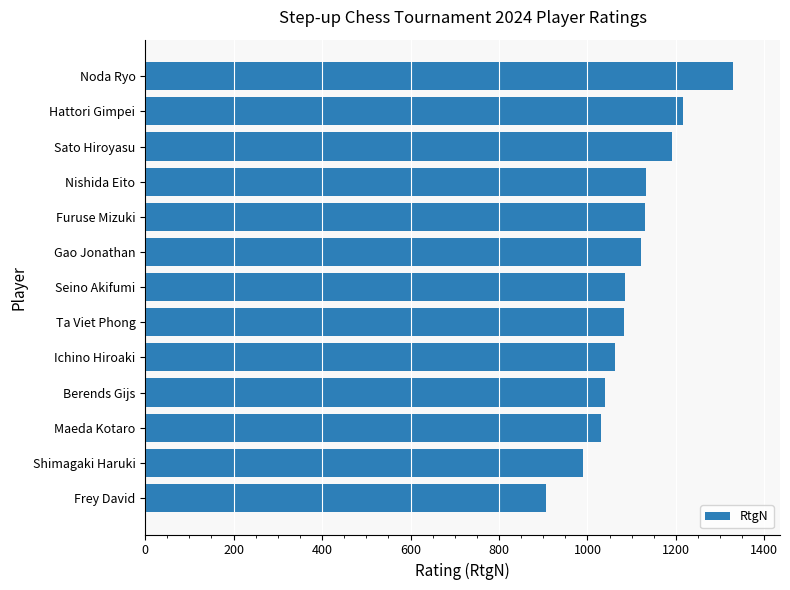

What is the maximum value shown in the chart?

1329